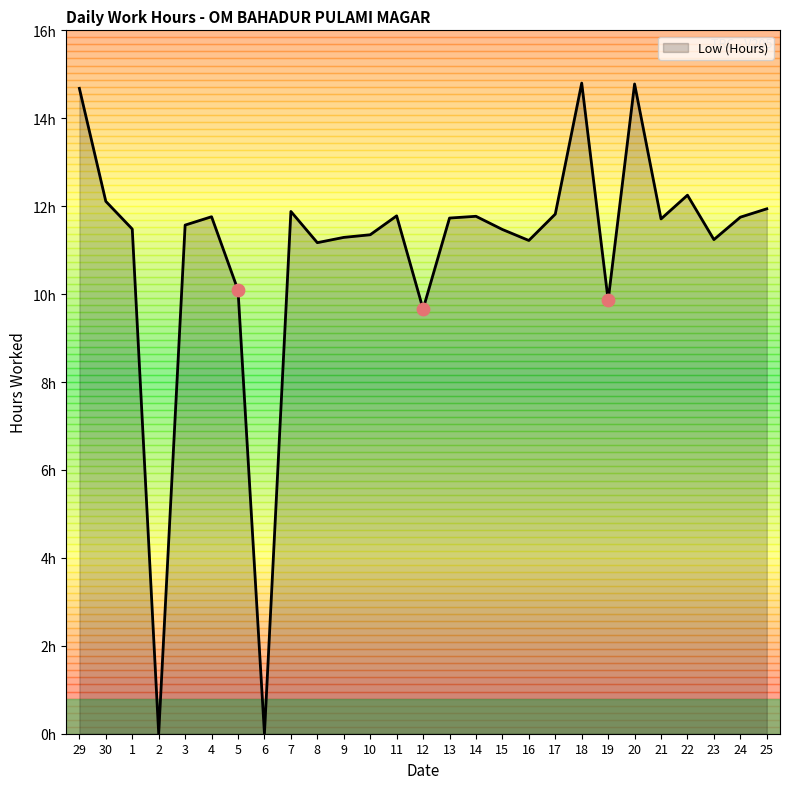

Between 13 and 8, which is larger?

13